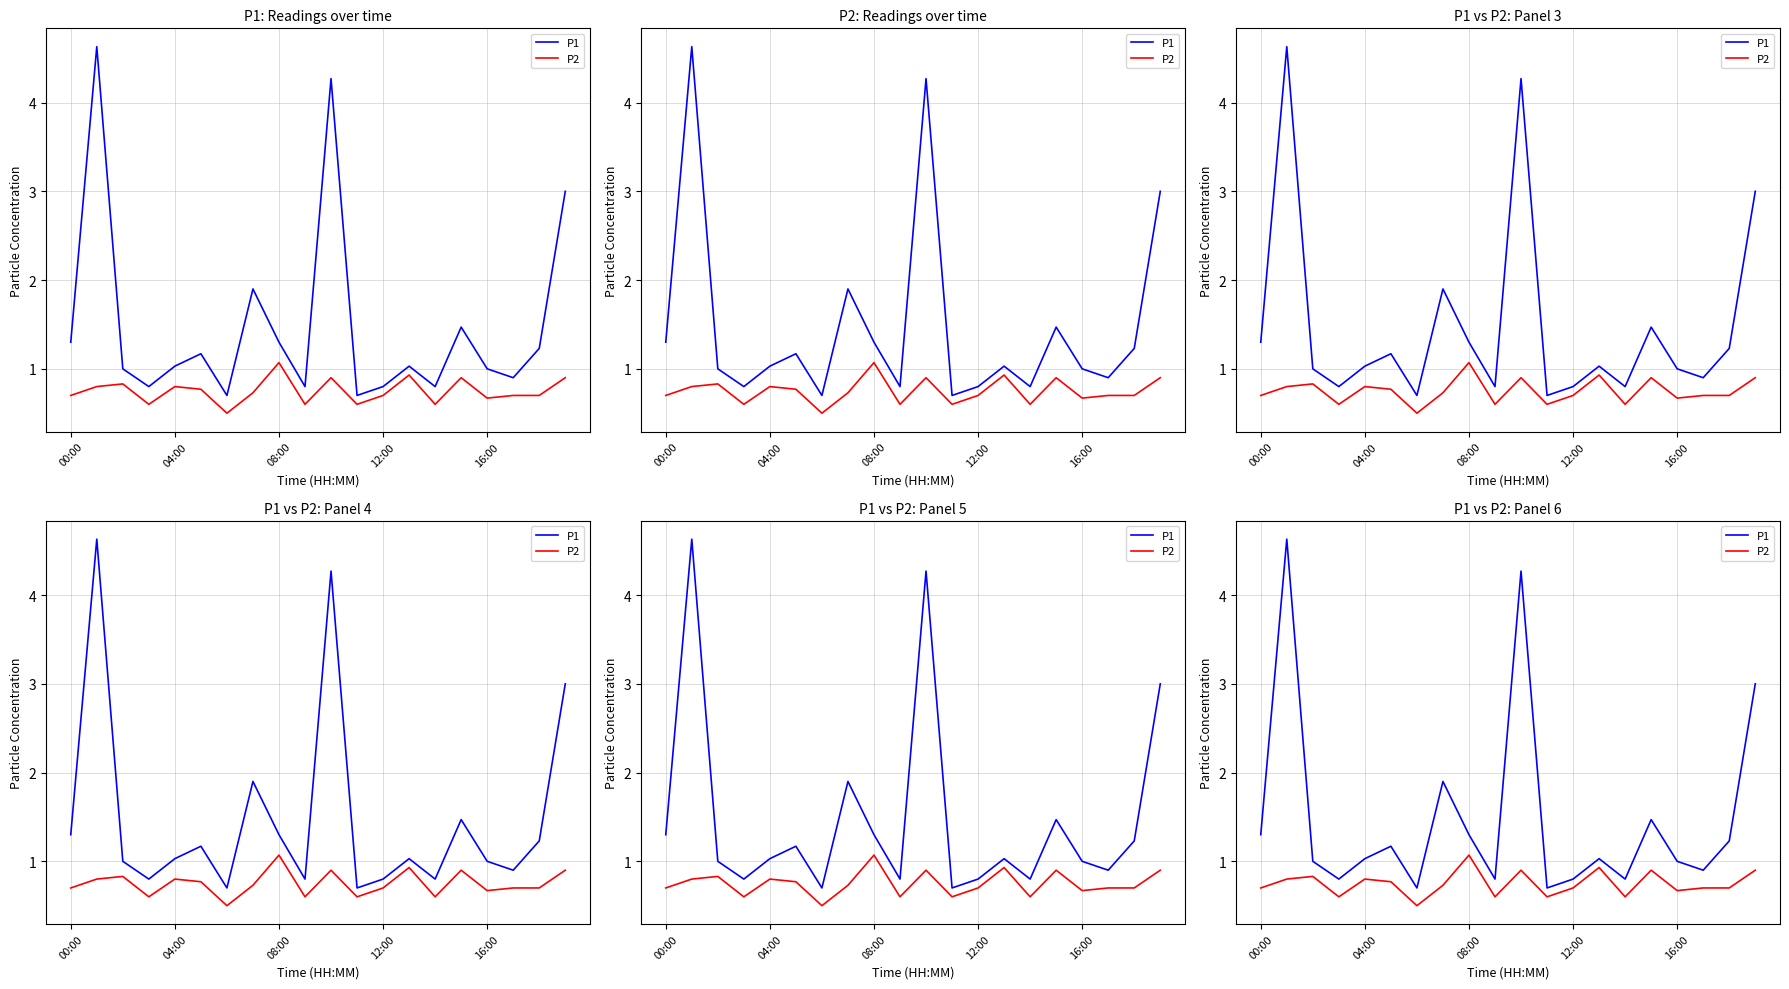

Is the value of P2 at 00:00 greater than the value of P1 at 04:00?

No